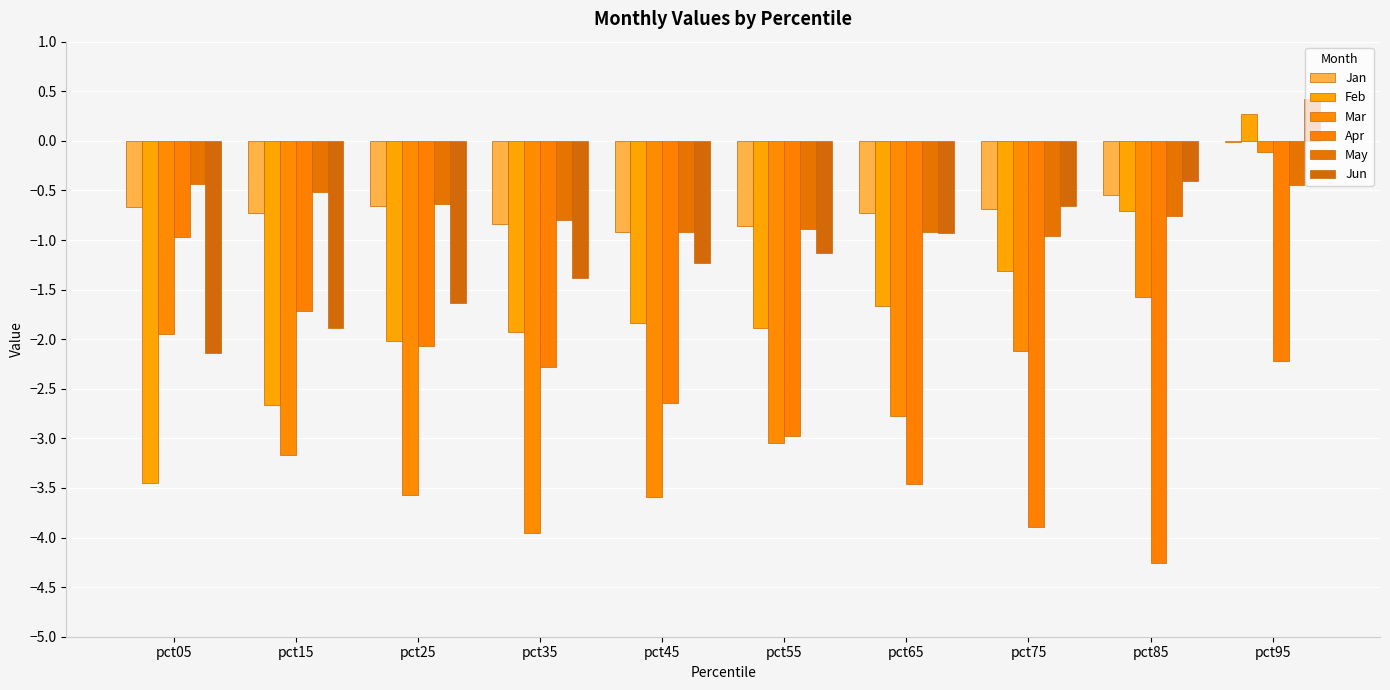

Is it true that Jan equals -0.4 at pct05?

False